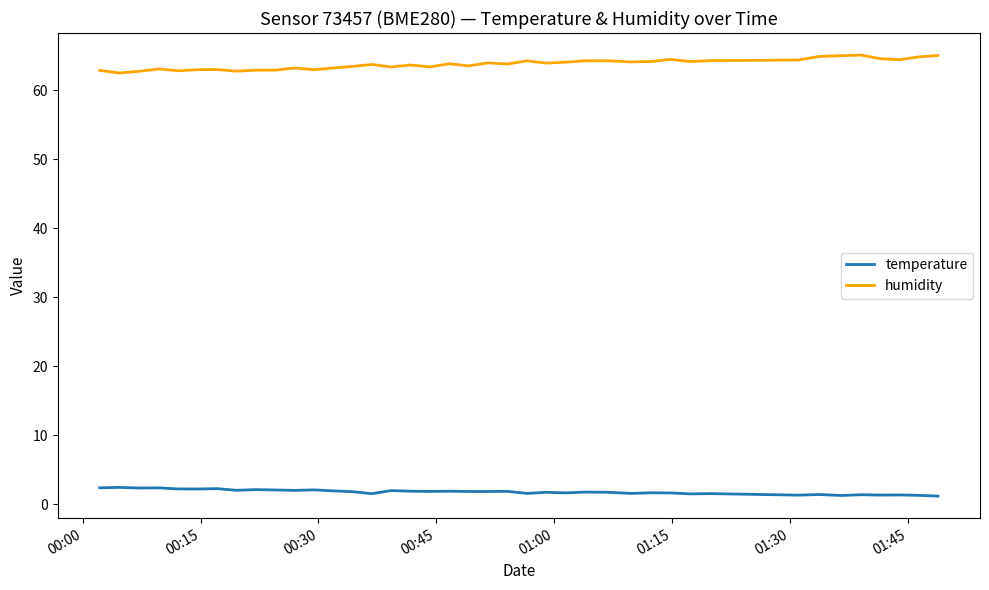

List the series in order of their overall mean, lowest first.

temperature, humidity